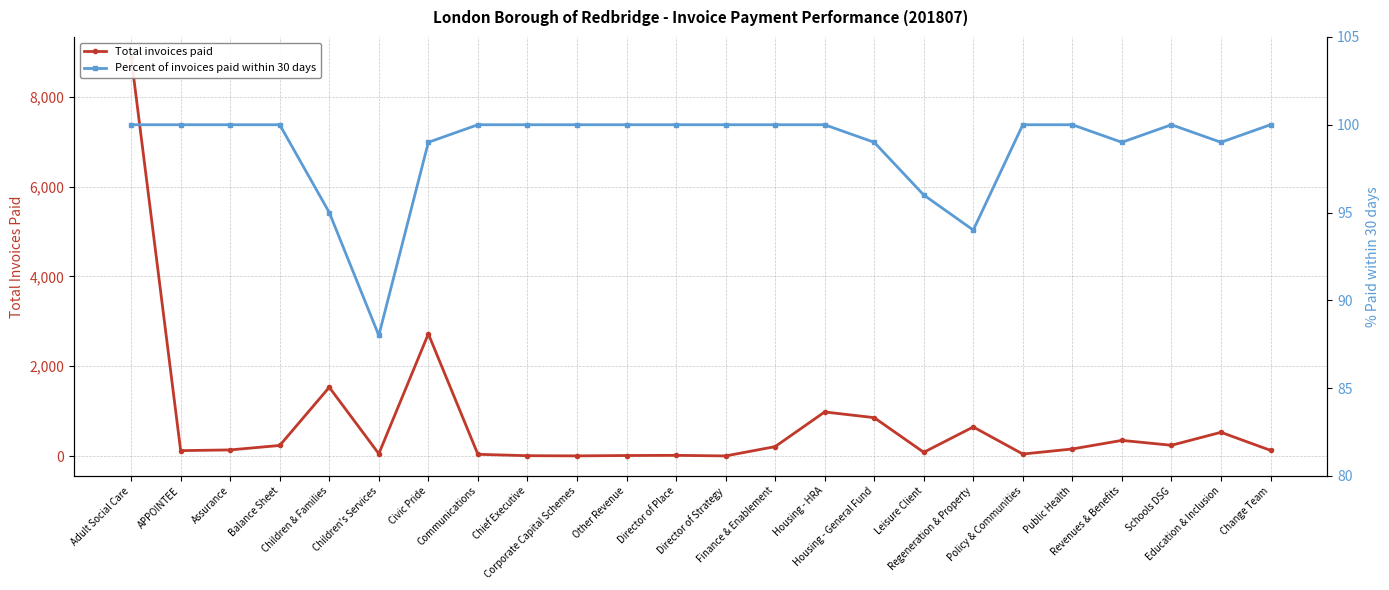

What is the label of the 14th point from the left?

Finance & Enablement